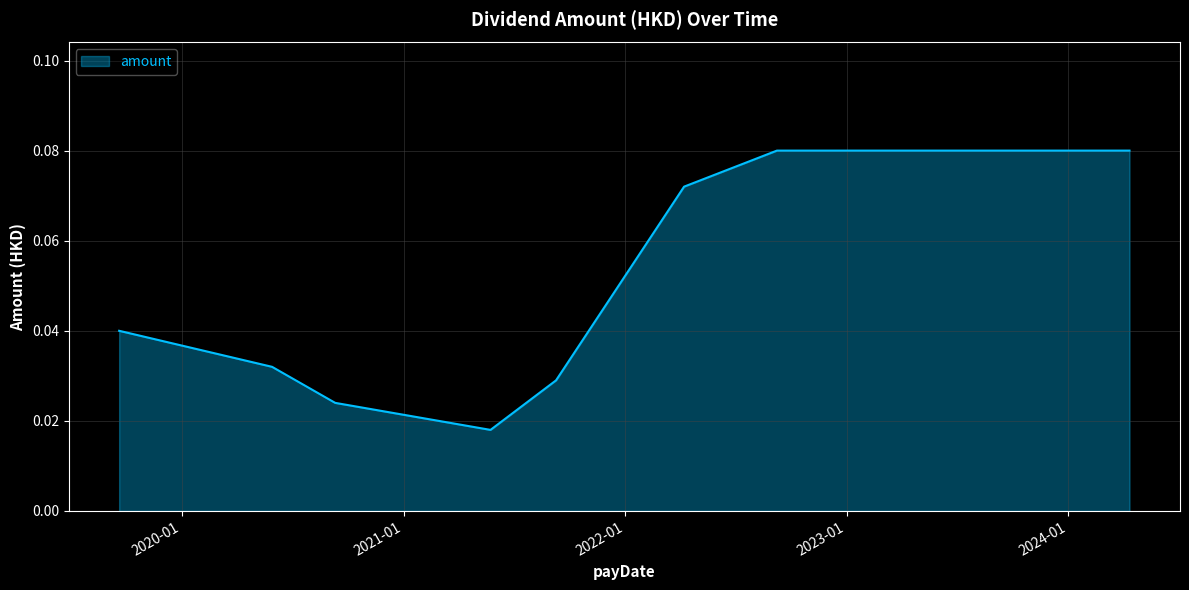

How many lines are shown in the chart?

1